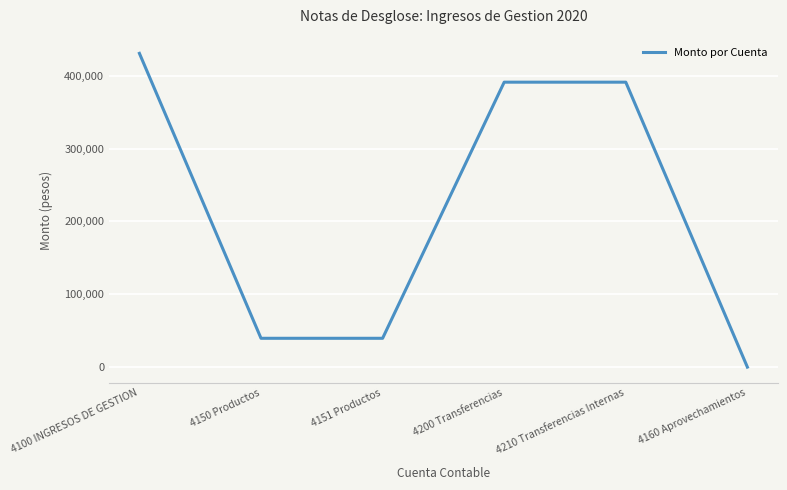

How many lines are shown in the chart?

1